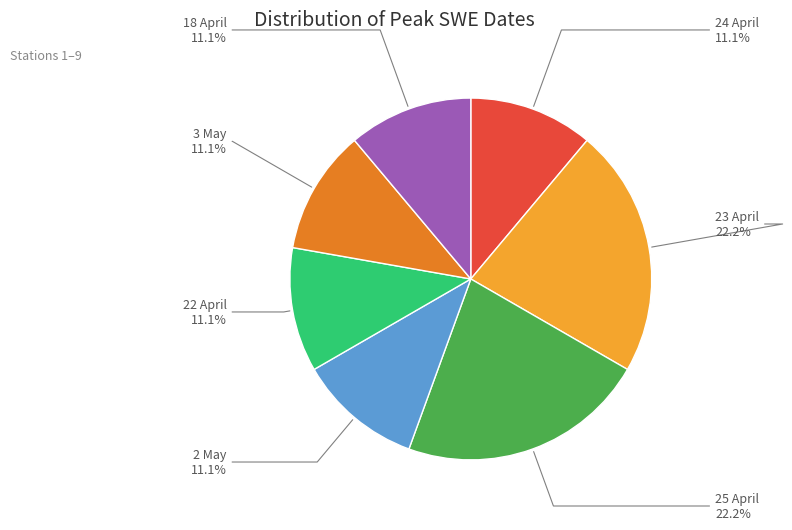

What percentage is the 2 May slice, to the nearest percent?

11%